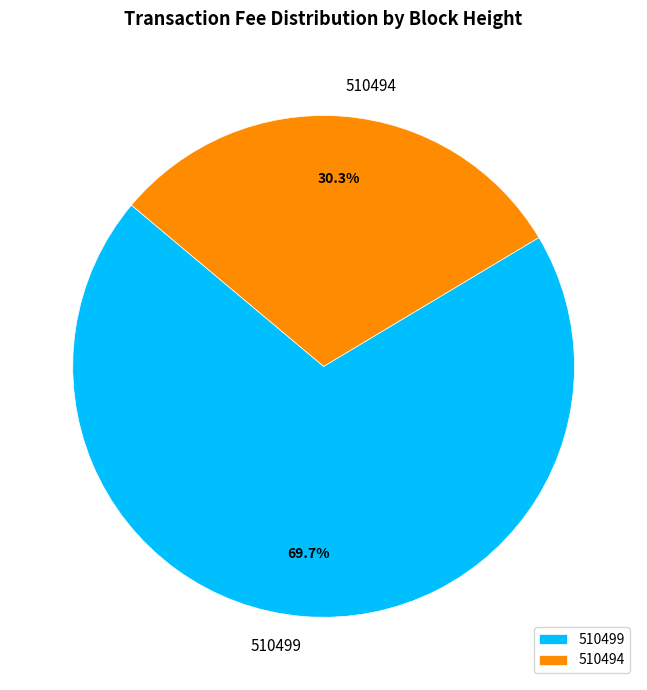

What percentage is the 510499 slice, to the nearest percent?

70%